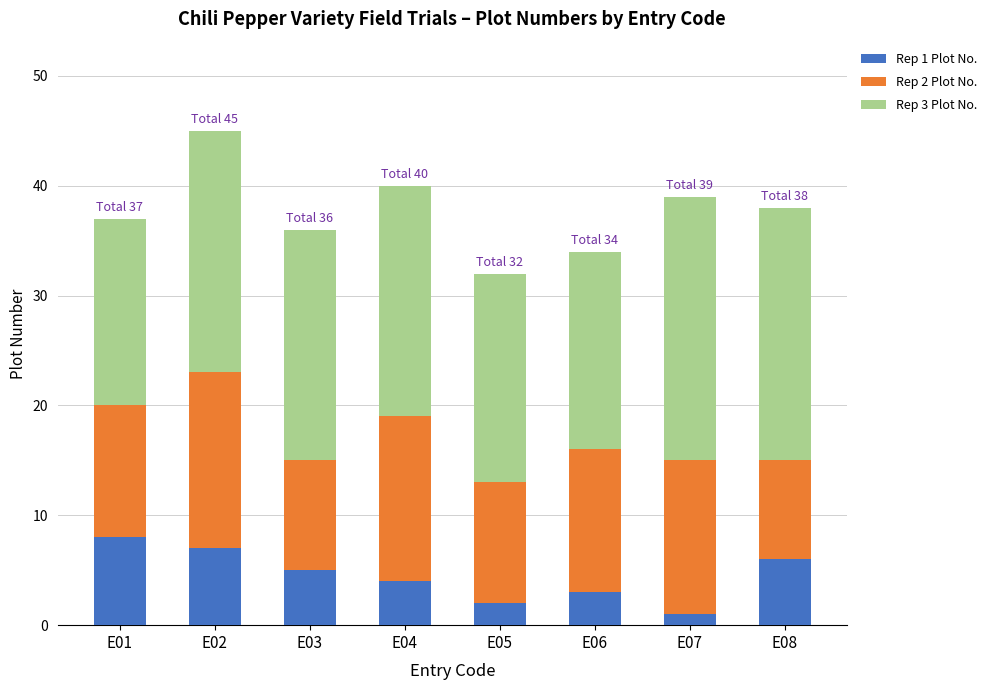

The value of Rep 1 Plot No. at E04 is 4. True or false?

True